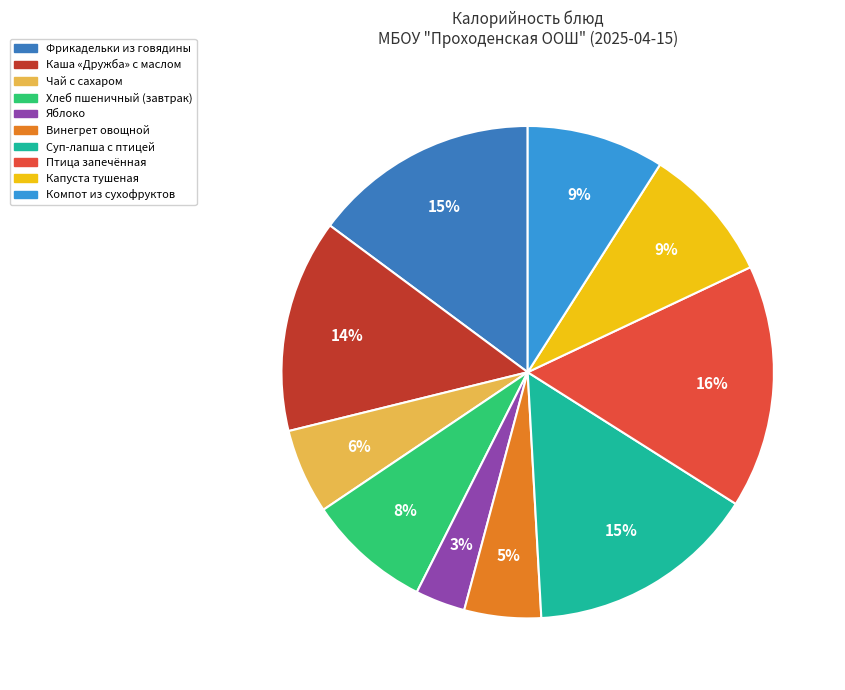

Count the number of slices in the pie.

10